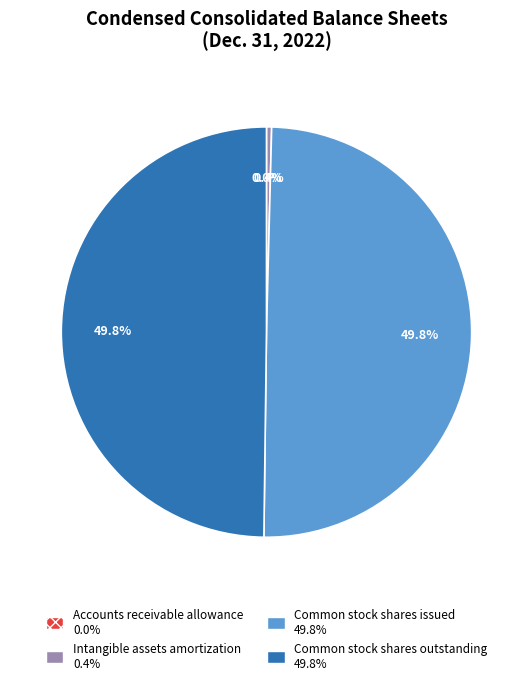

Approximately how many times larger is the value at Common stock shares issued compared to Common stock shares outstanding?

1.0